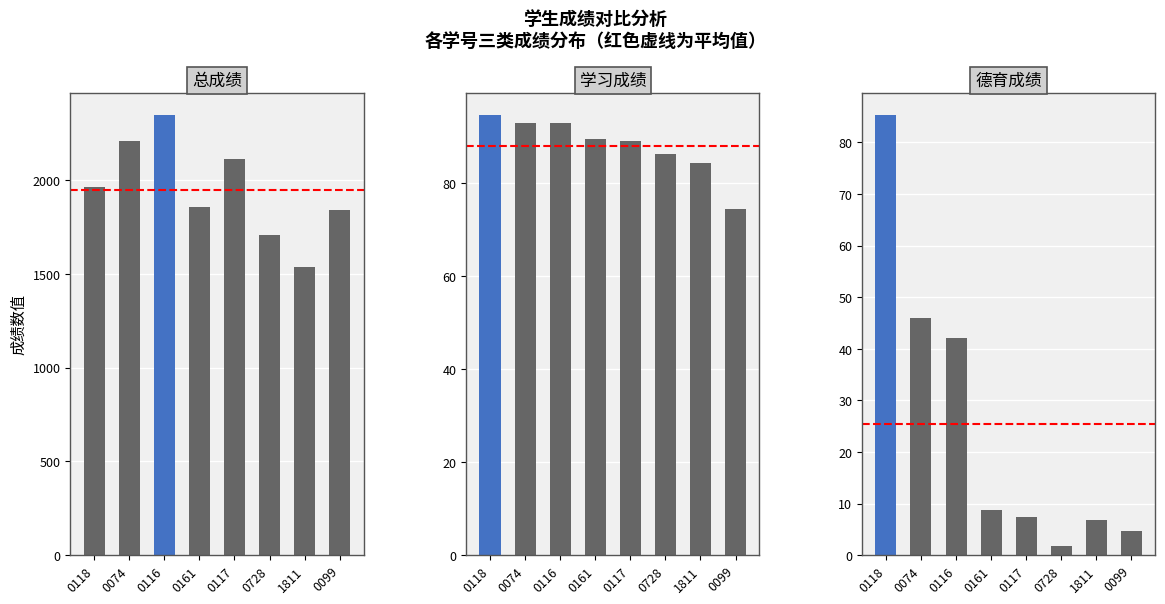

Which series has the widest spread of values?

总成绩